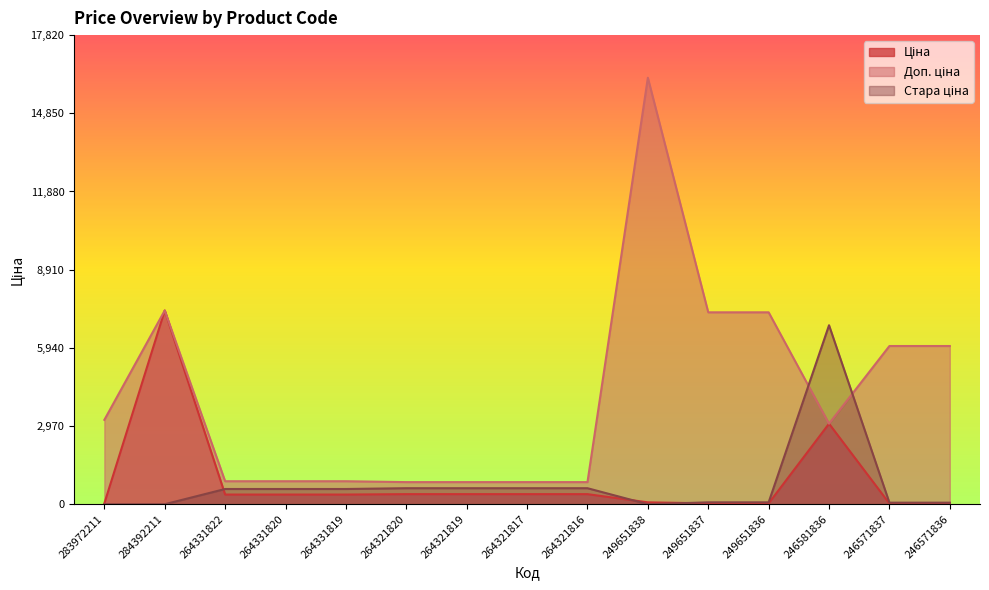

Which series has the largest total across all categories?

Доп. ціна